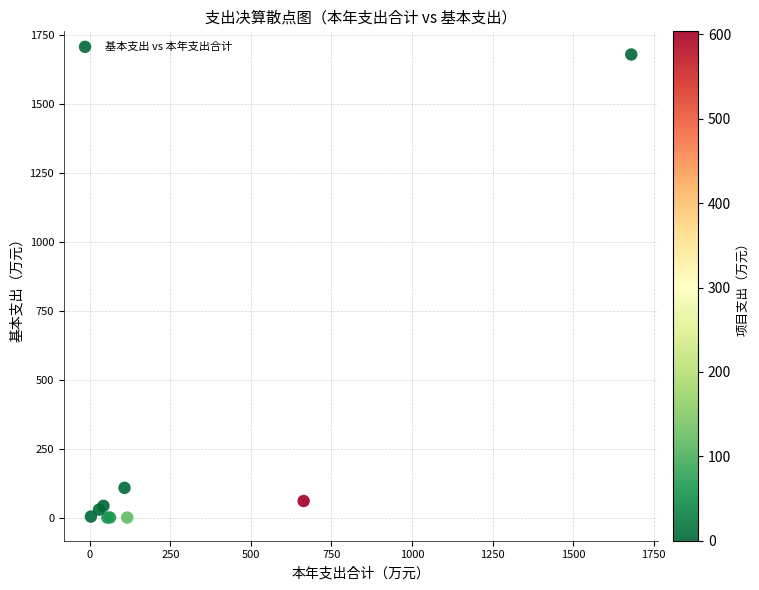

What Y value in the scatter plot is closest to 840?

107.9